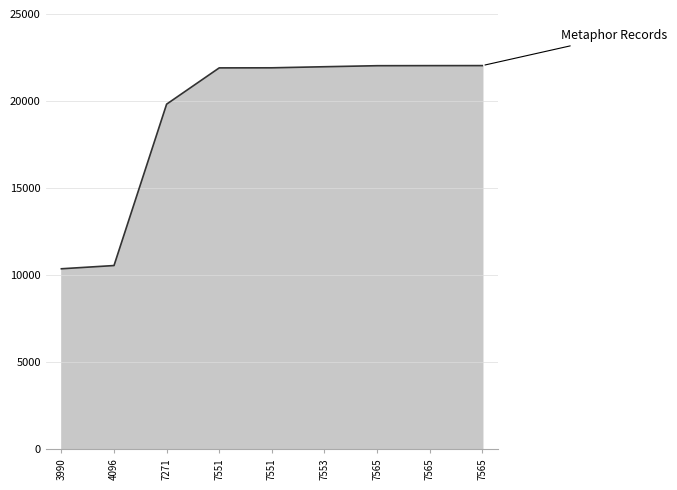

What is the ratio of the value at 7565 to the value at 7271?

1.1